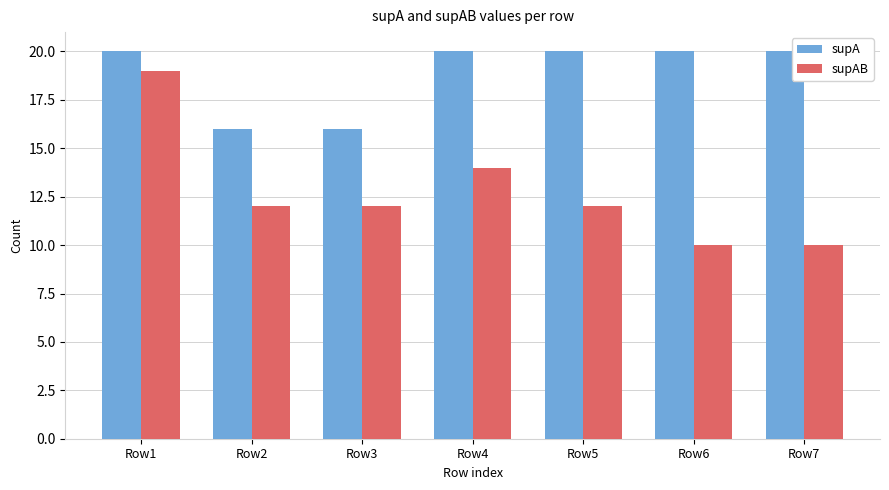

Reading left to right, transcribe all the data shown in this chart.

supA: 20	16	16	20	20	20	20
supAB: 19	12	12	14	12	10	10